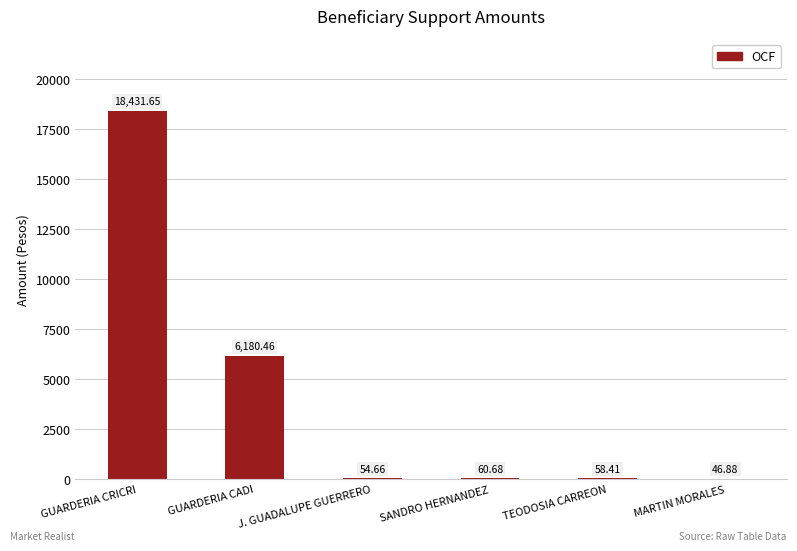

Are the bars horizontal?

No